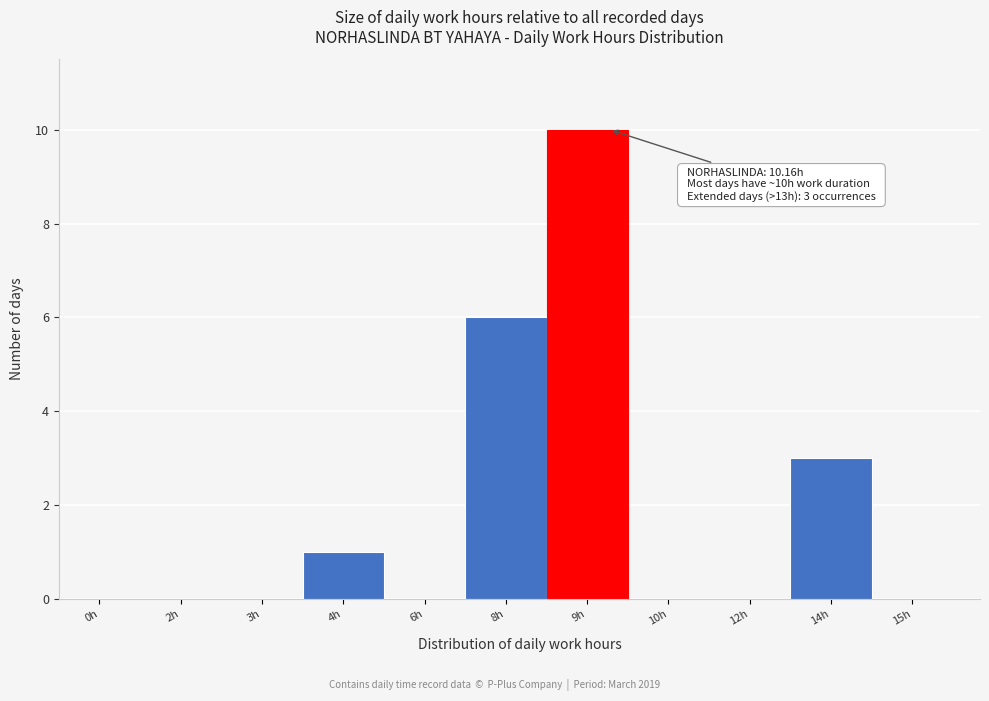

Reading right to left, transcribe all the data shown in this chart.

15h=0	14h=3	12h=0	10h=0	9h=10	8h=6	6h=0	4h=1	3h=0	2h=0	0h=0